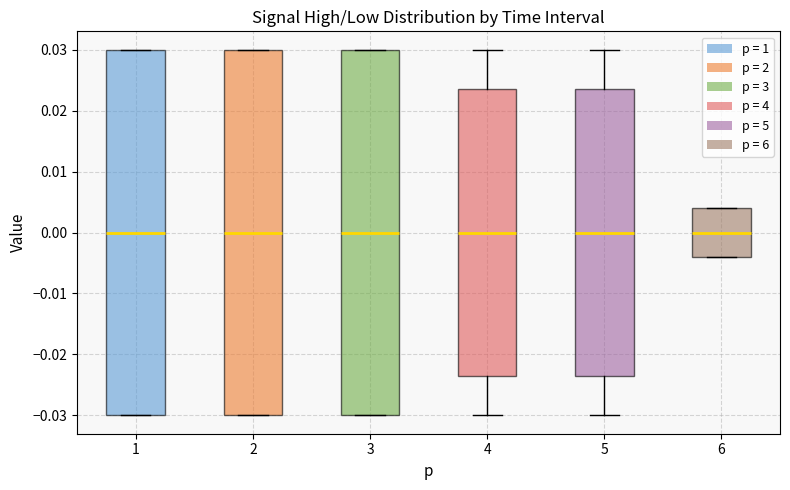

Reading left to right, transcribe this box plot: for each box, give where its median line is, the range the box spans, and where its two whiskers end, as read against the y-axis. The values are not printed on the chart, so give them approximately, as read against the axis.

1: median 0.000, box -0.030 to 0.030, whiskers -0.030 to 0.030
2: median 0.000, box -0.030 to 0.030, whiskers -0.030 to 0.030
3: median 0.000, box -0.030 to 0.030, whiskers -0.030 to 0.030
4: median 0.000, box -0.023 to 0.024, whiskers -0.030 to 0.030
5: median 0.000, box -0.023 to 0.024, whiskers -0.030 to 0.030
6: median 0.000, box -0.004 to 0.004, whiskers -0.004 to 0.004